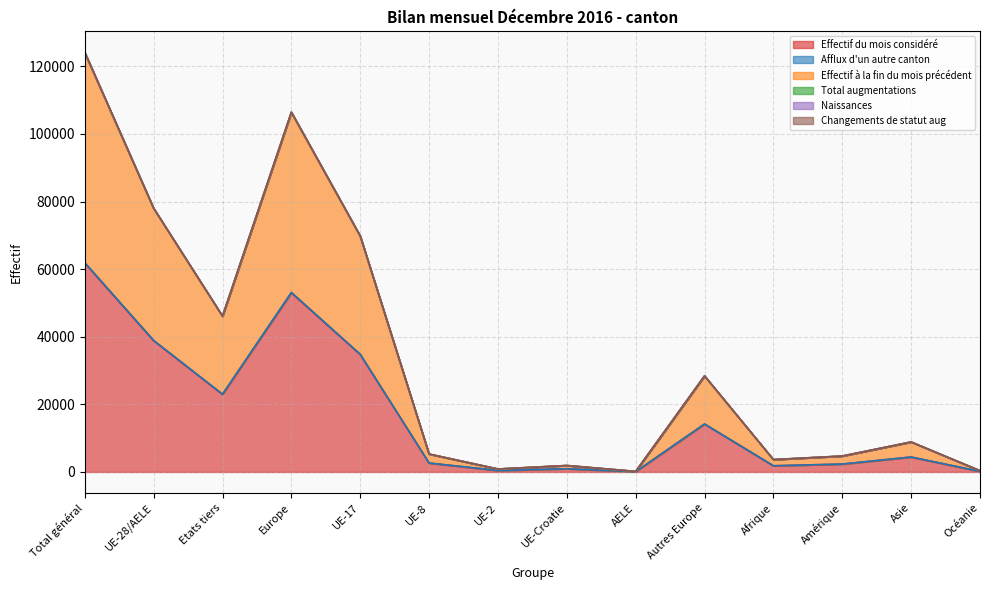

What is the value of the Total augmentations point at the 4th from the left?

106462